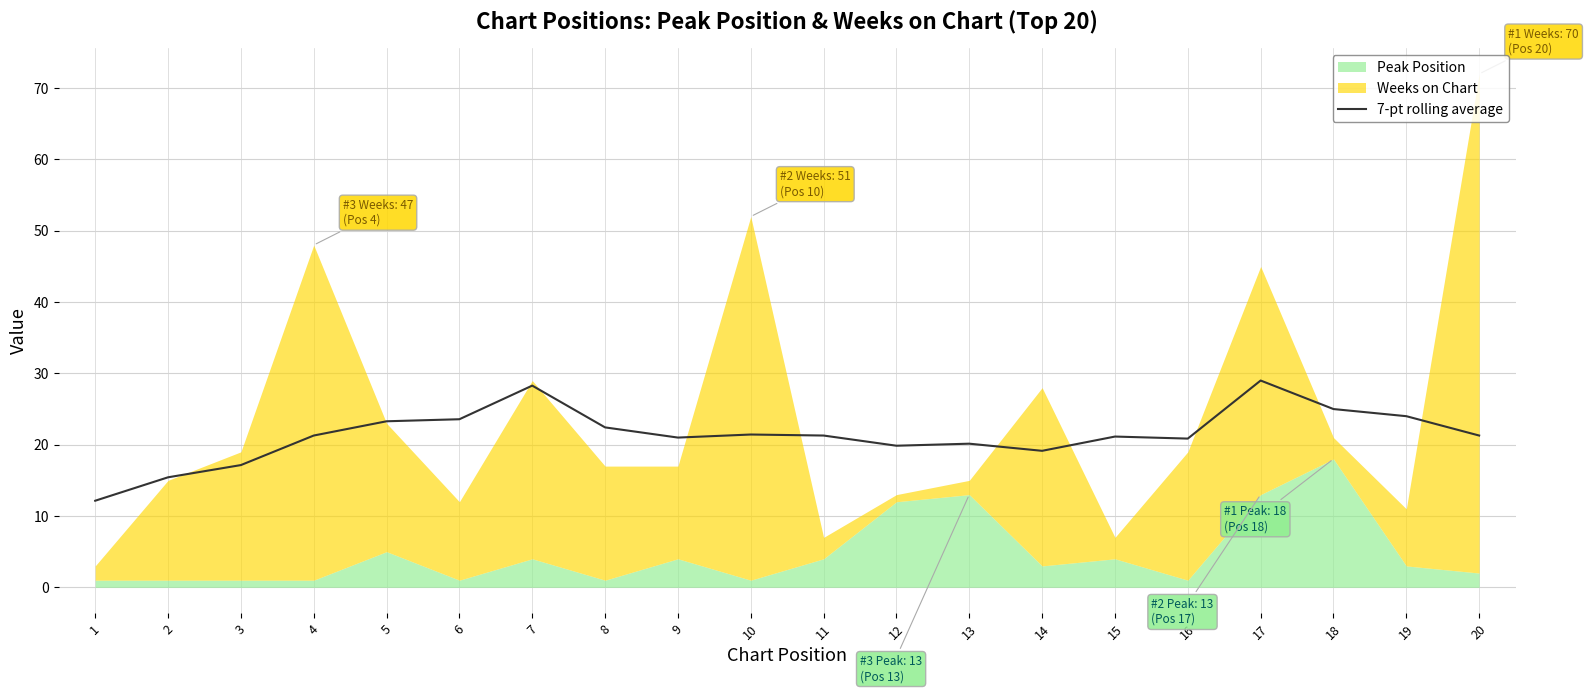

How many categories are shown in the chart?

20